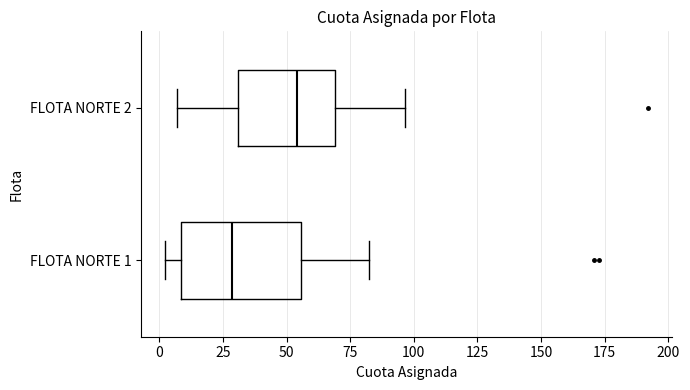

Which box is the widest, from its left edge to its right edge?

FLOTA NORTE 1